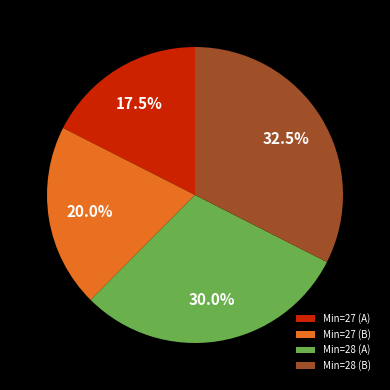

What percentage do Min=28 (A) and Min=27 (B) together represent?

50.0%